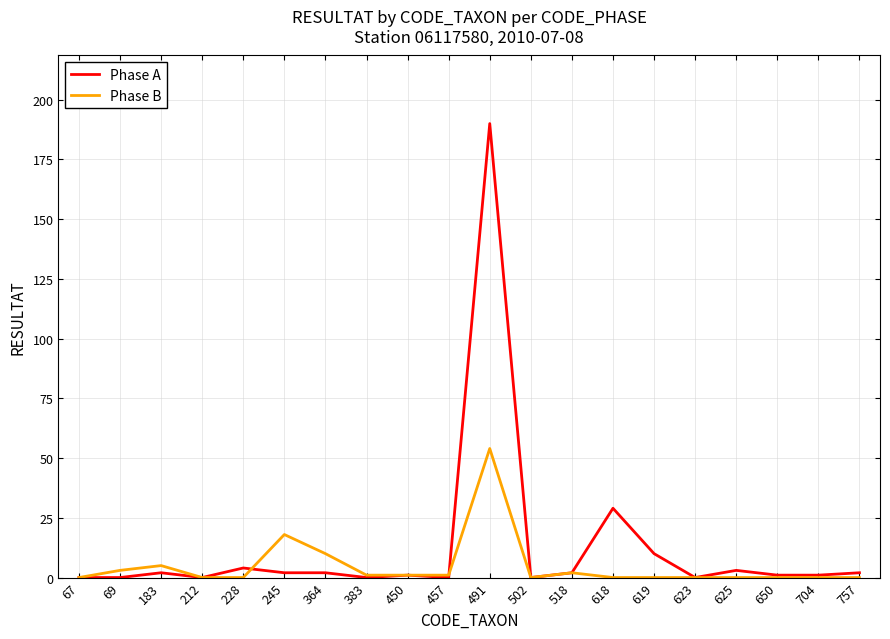

Reading left to right, transcribe all the data shown in this chart.

Phase A: 67=0	69=0	183=2	212=0	228=4	245=2	364=2	383=0	450=1	457=0	491=190	502=0	518=2	618=29	619=10	623=0	625=3	650=1	704=1	757=2
Phase B: 67=0	69=3	183=5	212=0	228=0	245=18	364=10	383=1	450=1	457=1	491=54	502=0	518=2	618=0	619=0	623=0	625=0	650=0	704=0	757=0